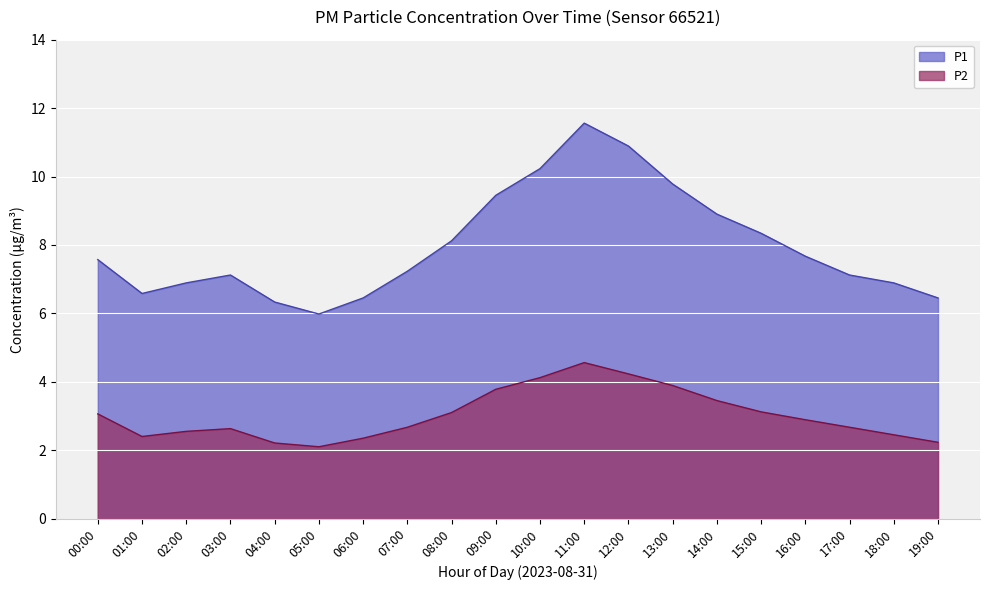

True or false: P1 and P2 intersect in this chart.

False